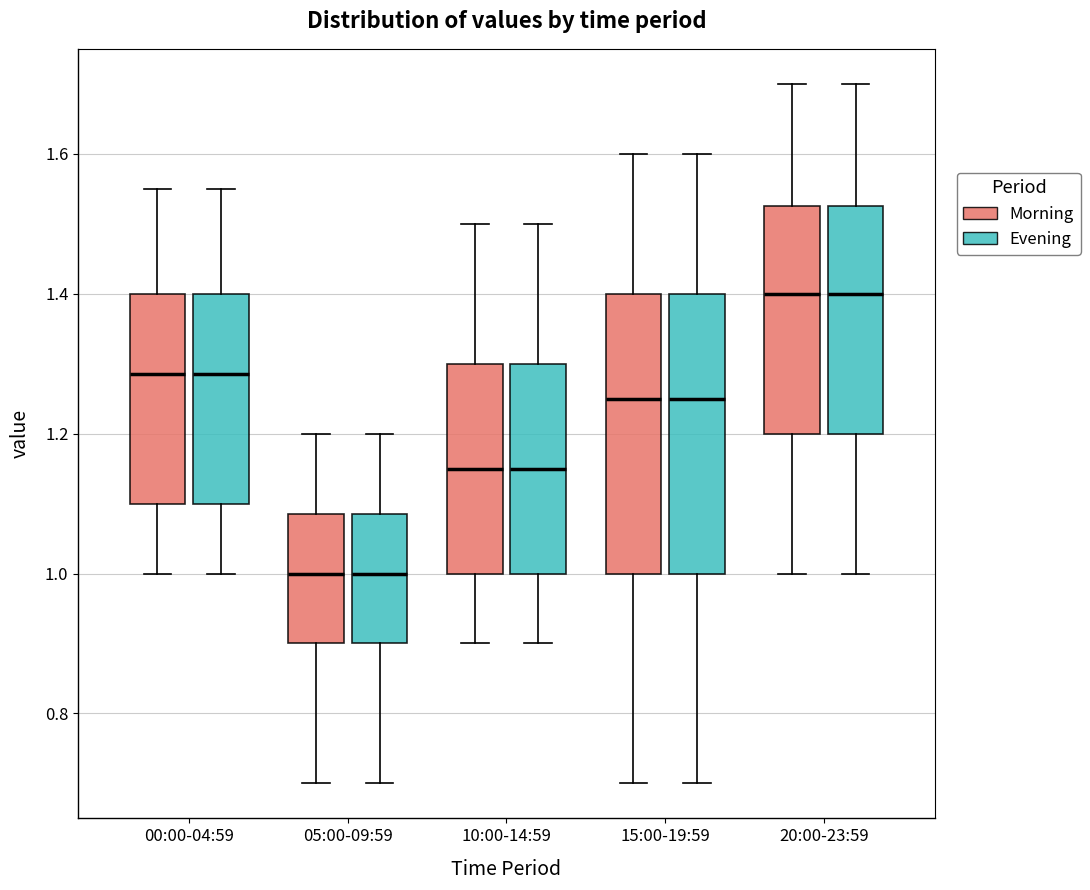

Reading left to right, transcribe this box plot: for each box, give where its median line is, the range the box spans, and where its two whiskers end, as read against the y-axis. The values are not printed on the chart, so give them approximately, as read against the axis.

00:00-04:59 (Morning): median 1.28, box 1.10 to 1.40, whiskers 1.00 to 1.56
00:00-04:59 (Evening): median 1.28, box 1.10 to 1.40, whiskers 1.00 to 1.56
05:00-09:59 (Morning): median 1.00, box 0.90 to 1.08, whiskers 0.70 to 1.20
05:00-09:59 (Evening): median 1.00, box 0.90 to 1.08, whiskers 0.70 to 1.20
10:00-14:59 (Morning): median 1.16, box 1.00 to 1.30, whiskers 0.90 to 1.50
10:00-14:59 (Evening): median 1.16, box 1.00 to 1.30, whiskers 0.90 to 1.50
15:00-19:59 (Morning): median 1.26, box 1.00 to 1.40, whiskers 0.70 to 1.60
15:00-19:59 (Evening): median 1.26, box 1.00 to 1.40, whiskers 0.70 to 1.60
20:00-23:59 (Morning): median 1.40, box 1.20 to 1.52, whiskers 1.00 to 1.70
20:00-23:59 (Evening): median 1.40, box 1.20 to 1.52, whiskers 1.00 to 1.70